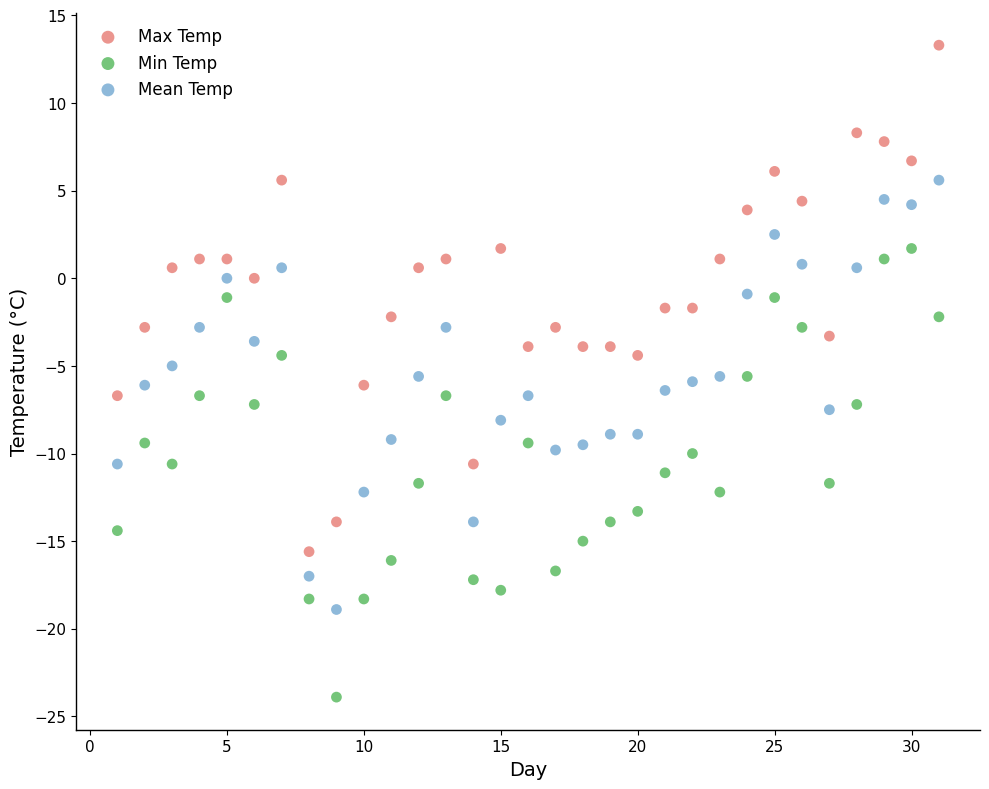

Which series has the largest Y range (max minus min)?

Max Temp